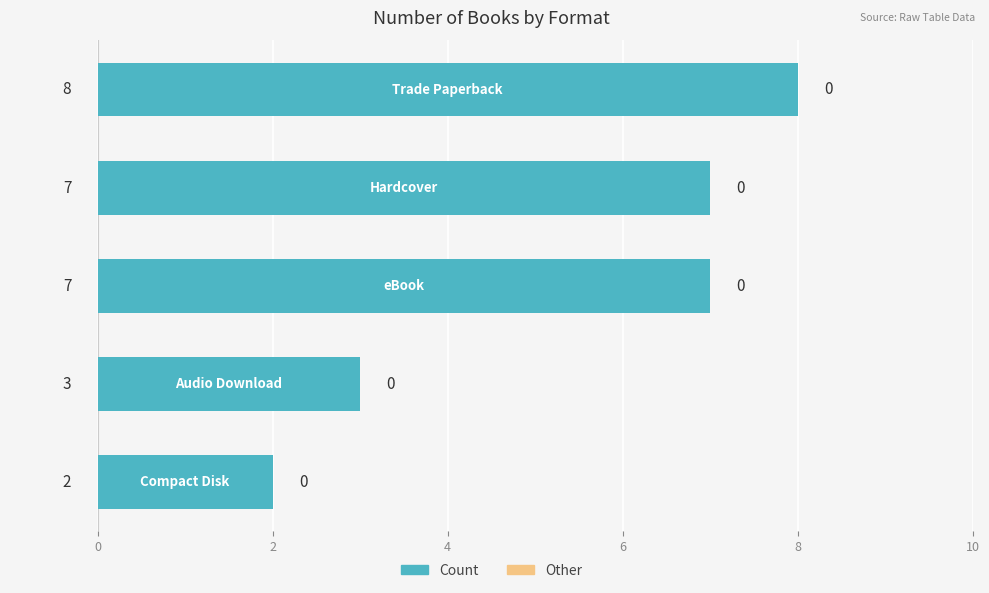

What is the sum of all values?

27